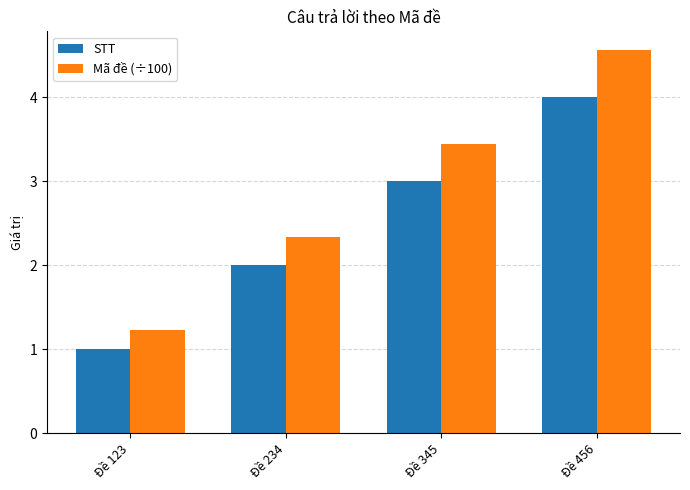

Which label corresponds to the largest value in the chart?

Đề 456